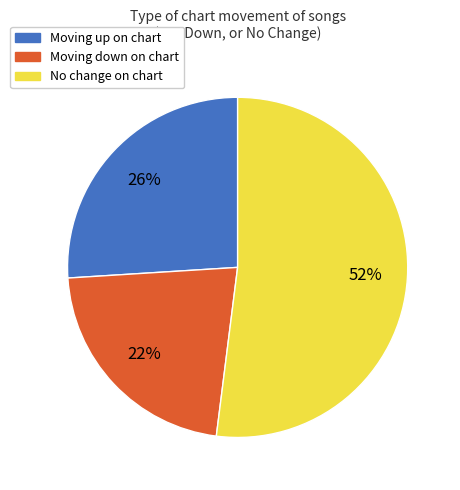

Is there a majority slice in this chart?

Yes